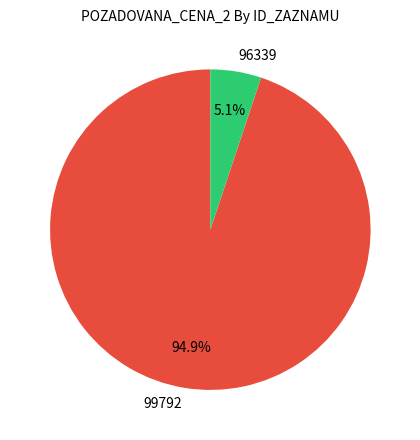

To the nearest percent, what is the combined percentage of 96339 and 99792?

100%